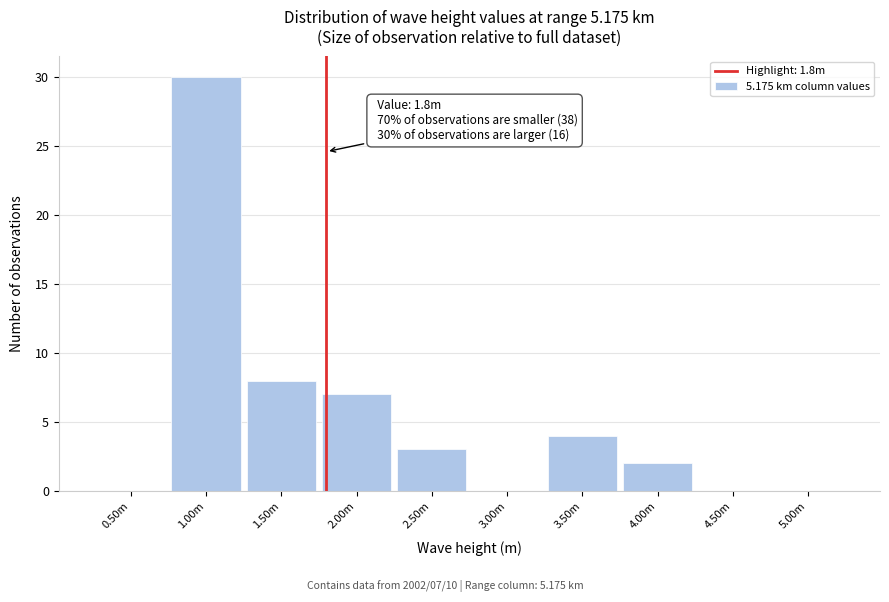

Reading left to right, what are all the values shown in this chart?

0.50m=0	1.00m=30	1.50m=8	2.00m=7	2.50m=3	3.00m=0	3.50m=4	4.00m=2	4.50m=0	5.00m=0